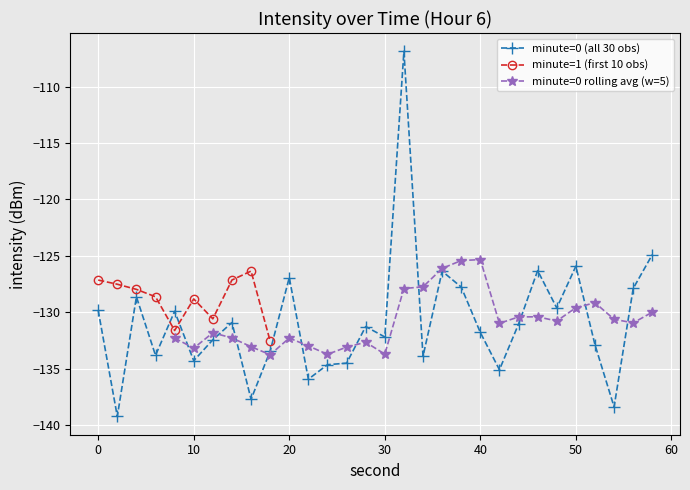

True or false: minute=0 (all 30 obs) has a value of -174.7 at 10.

False